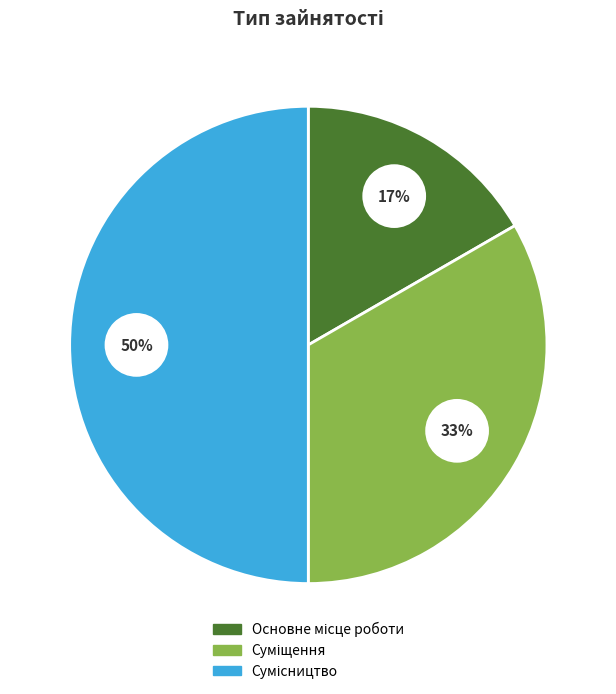

Does Сумісництво account for over 50% of the chart?

No